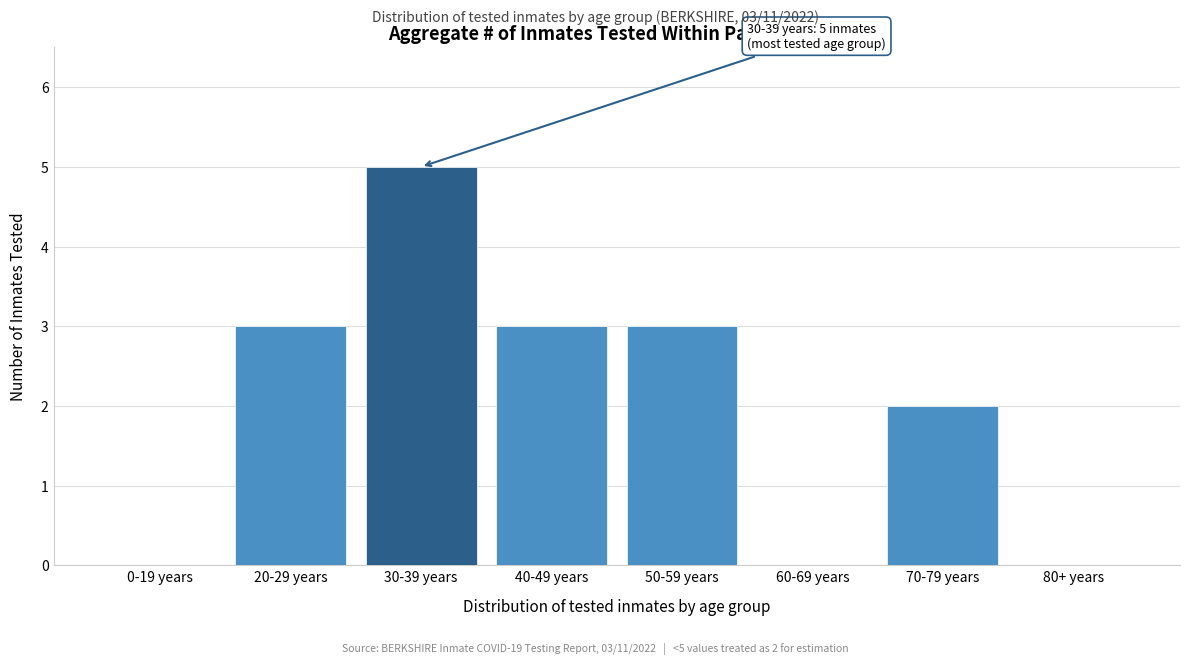

Reading right to left, transcribe all the data shown in this chart.

80+ years=0	70-79 years=2	60-69 years=0	50-59 years=3	40-49 years=3	30-39 years=5	20-29 years=3	0-19 years=0